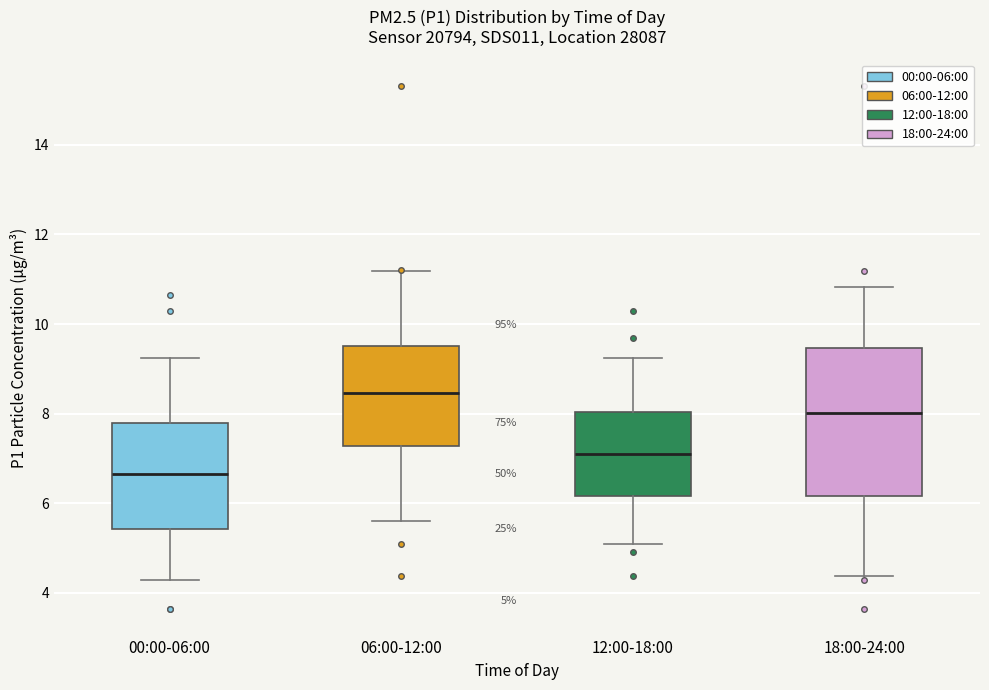

Which box has the highest median line?

06:00-12:00